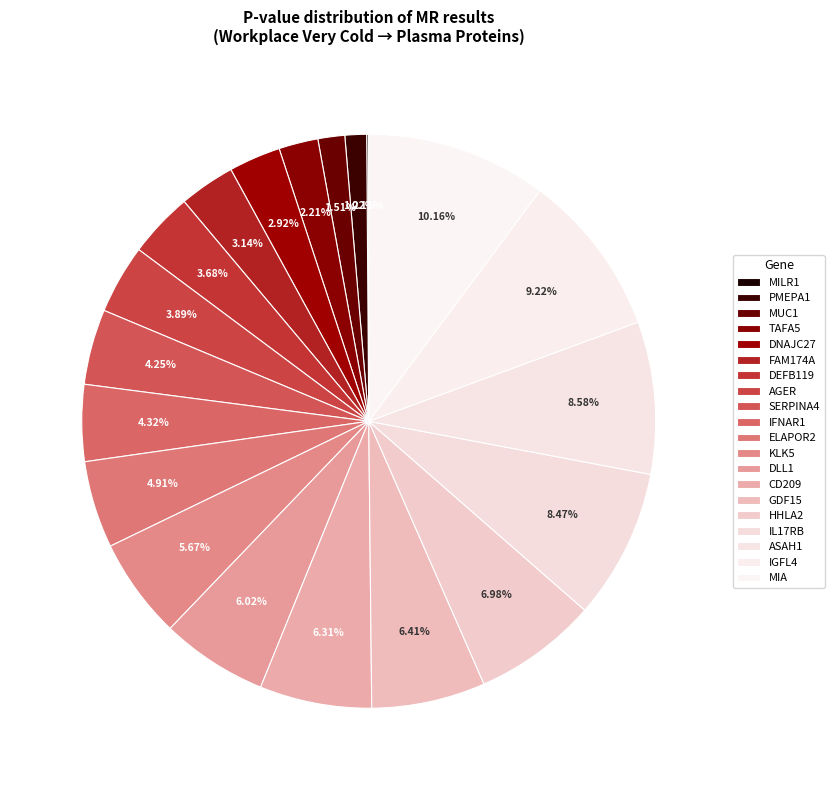

To the nearest percent, what portion does PMEPA1 represent?

1%